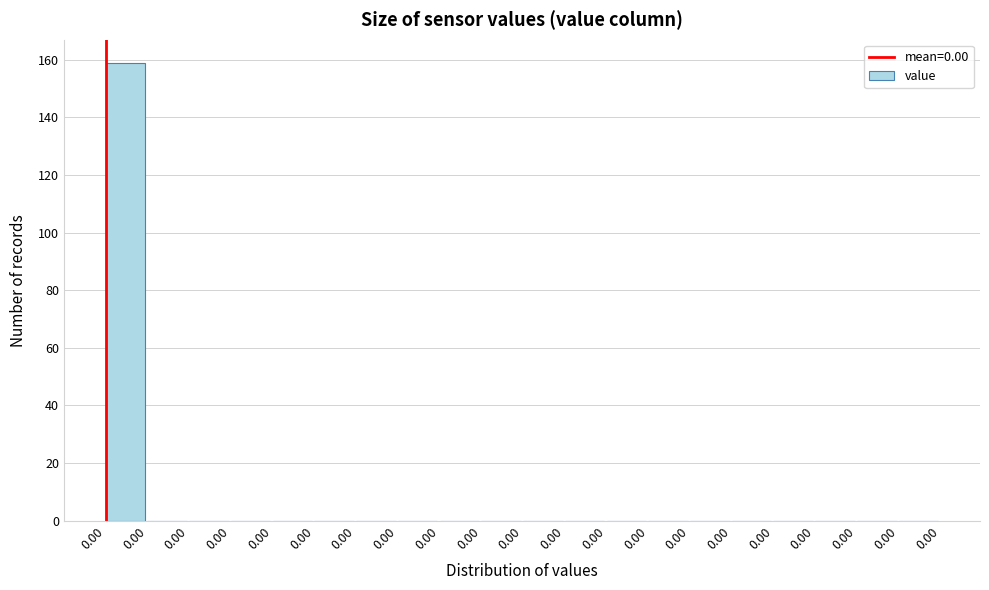

Count the number of data series in this chart.

1